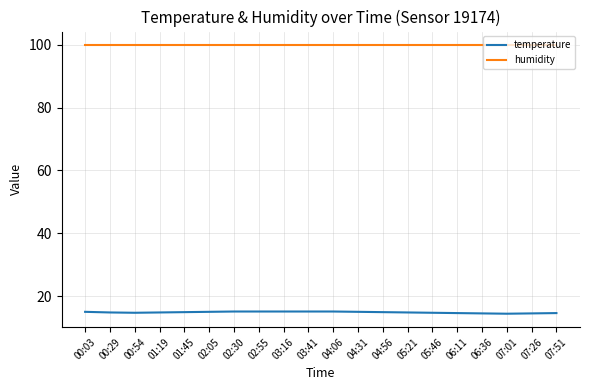

Which series has the largest total across all categories?

humidity